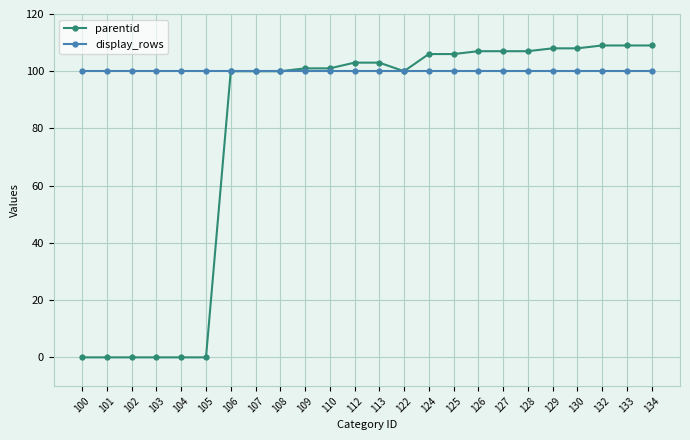

Rank the series by their maximum value, from lowest to highest.

display_rows, parentid